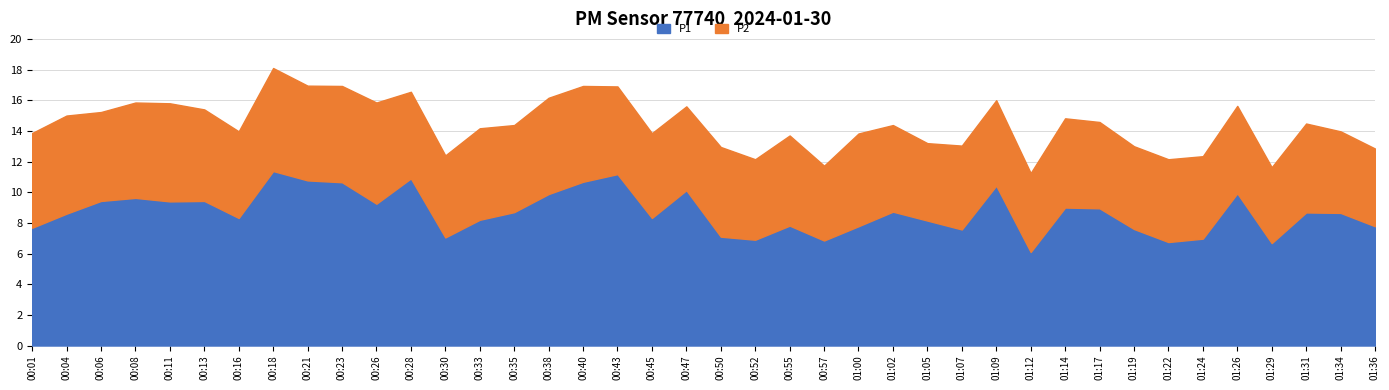

True or false: P2 and P1 intersect in this chart.

False